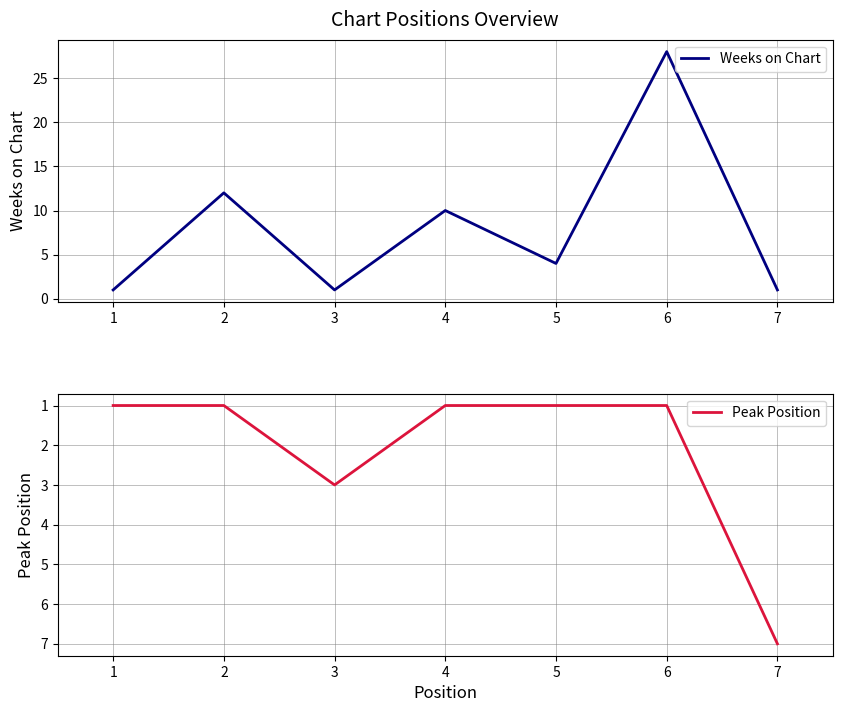

Where do Peak Position and Weeks on Chart first cross each other?

2 and 3